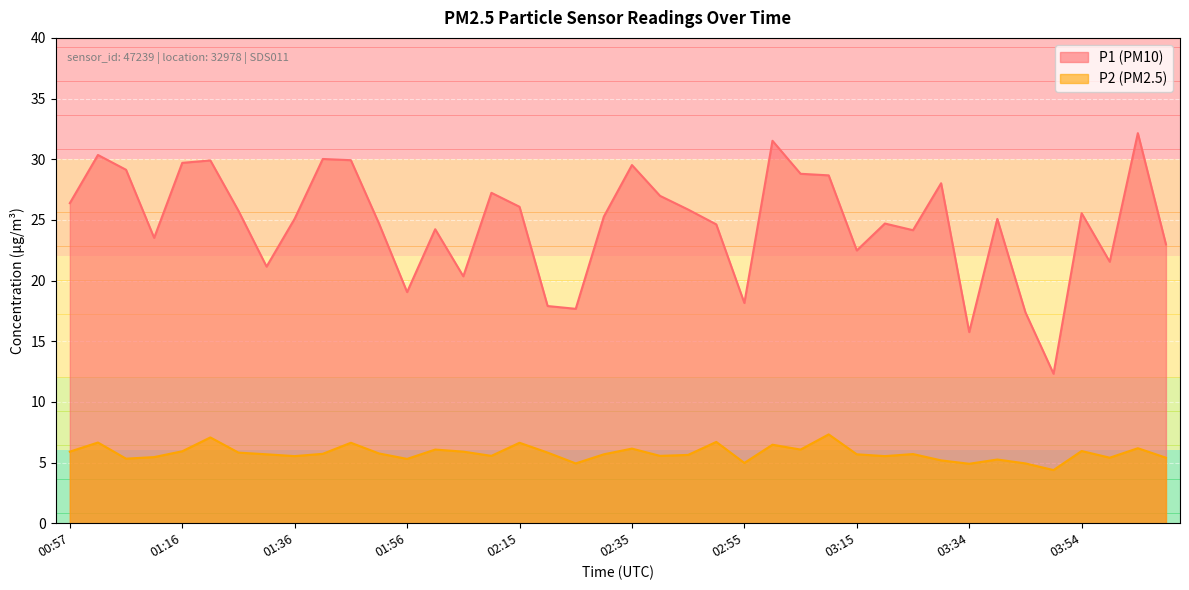

True or false: P2 and P1 cross at least once.

False